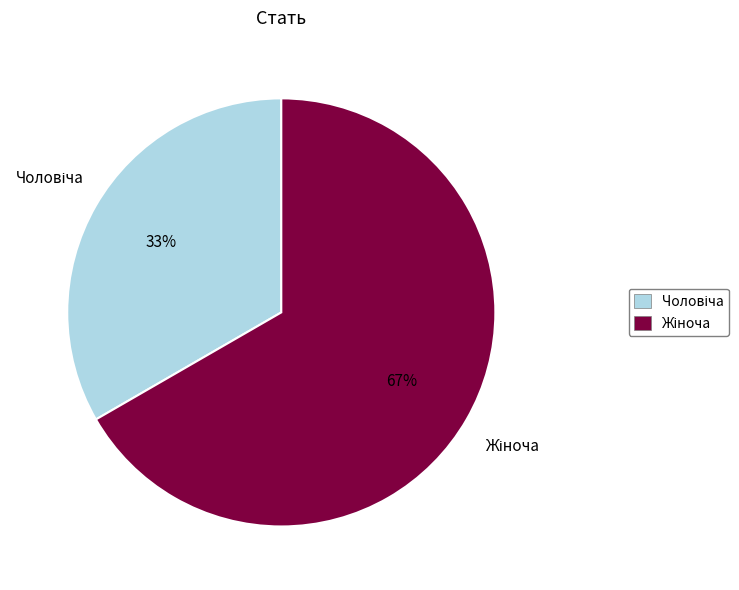

To the nearest percent, what is the average slice percentage?

50%